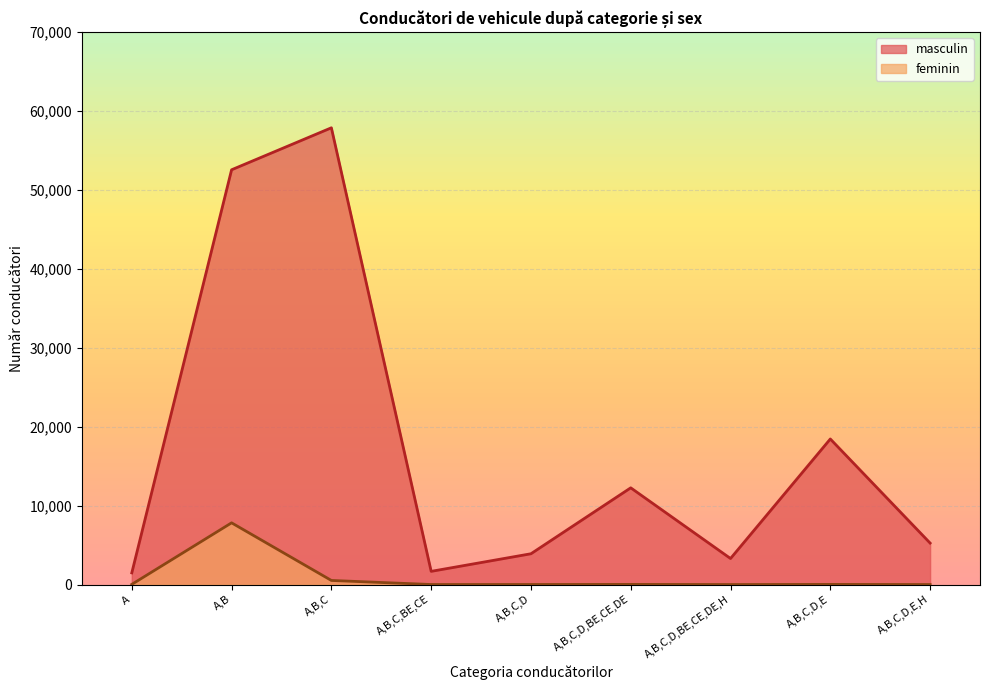

Which label corresponds to the largest value in the chart?

A,B,C